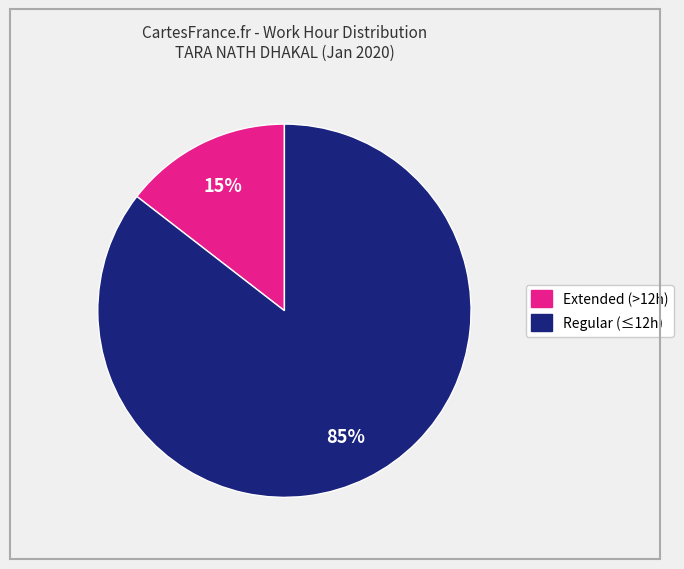

How many slices are in this pie chart?

2